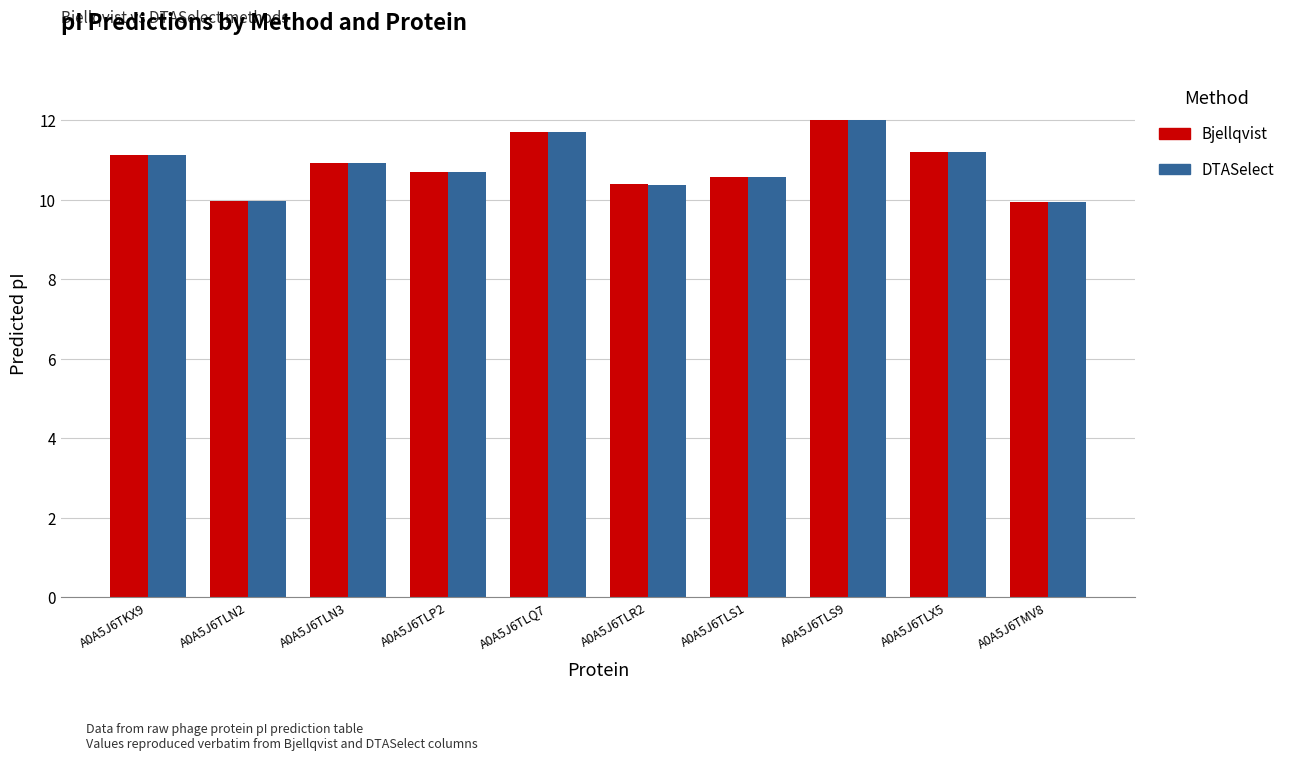

What is the sum of all Bjellqvist values?

108.5